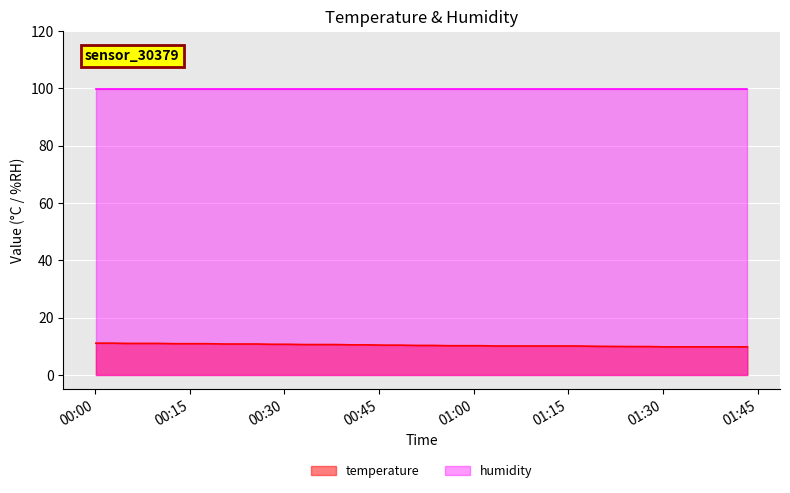

How many values are below 10?

8